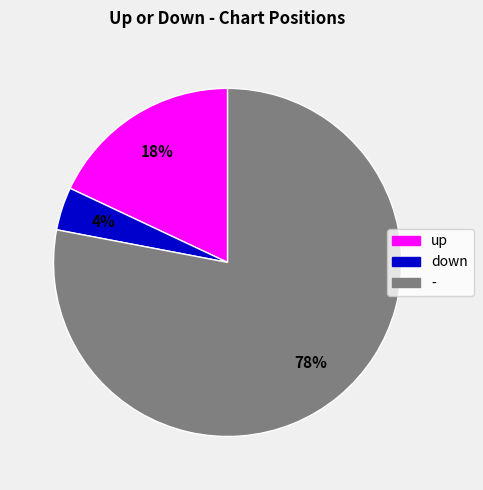

Count the number of slices in the pie.

3